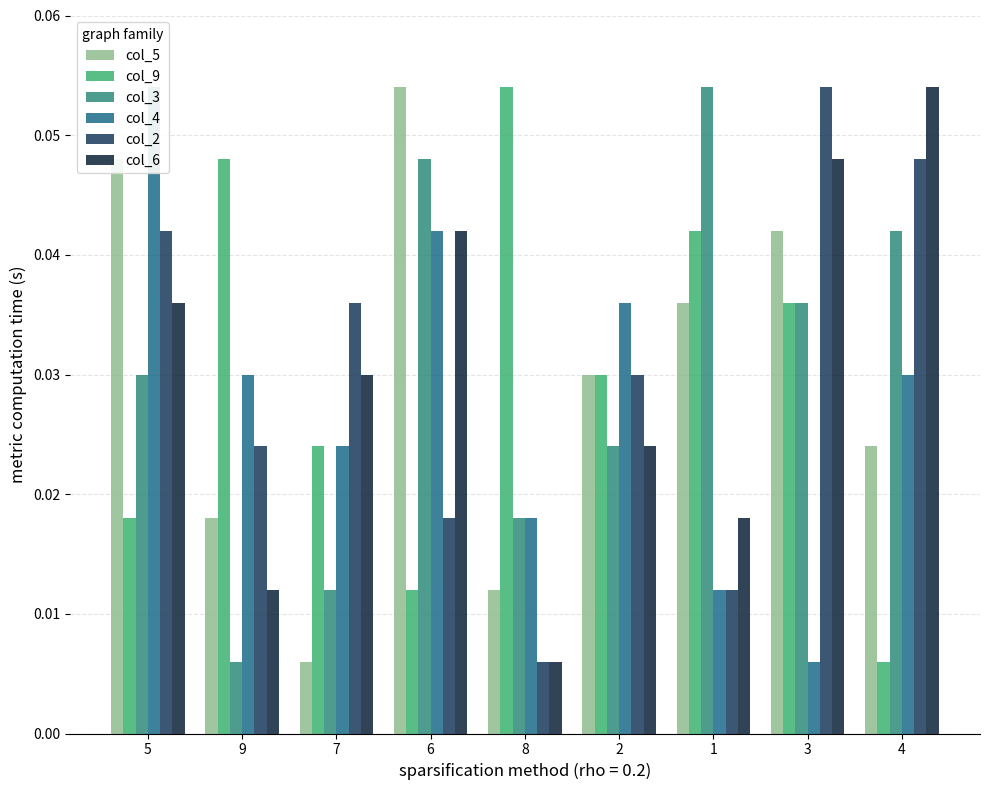

How many bars are there in each group?

6